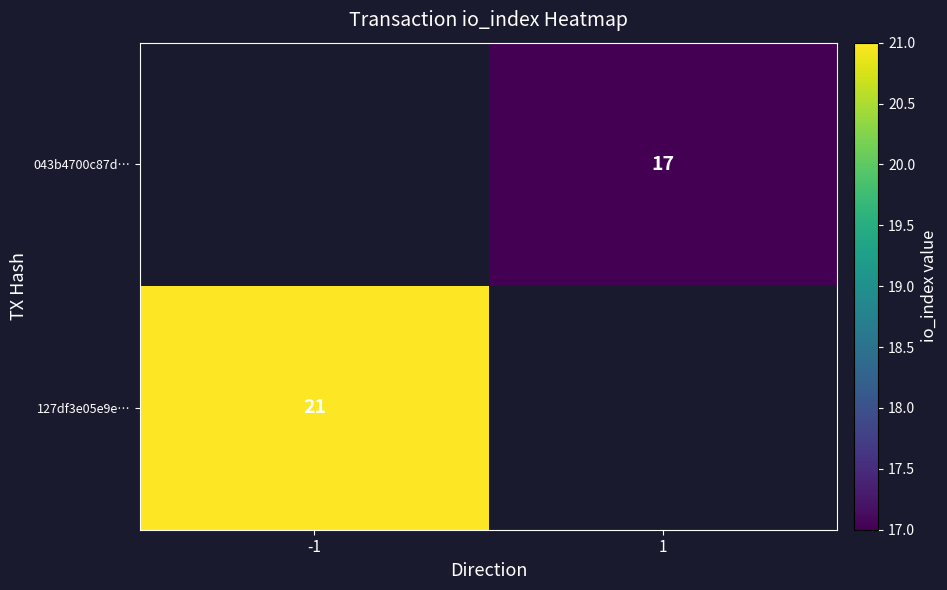

The 043b4700c87d… series shows 4 at 1. True or false?

False